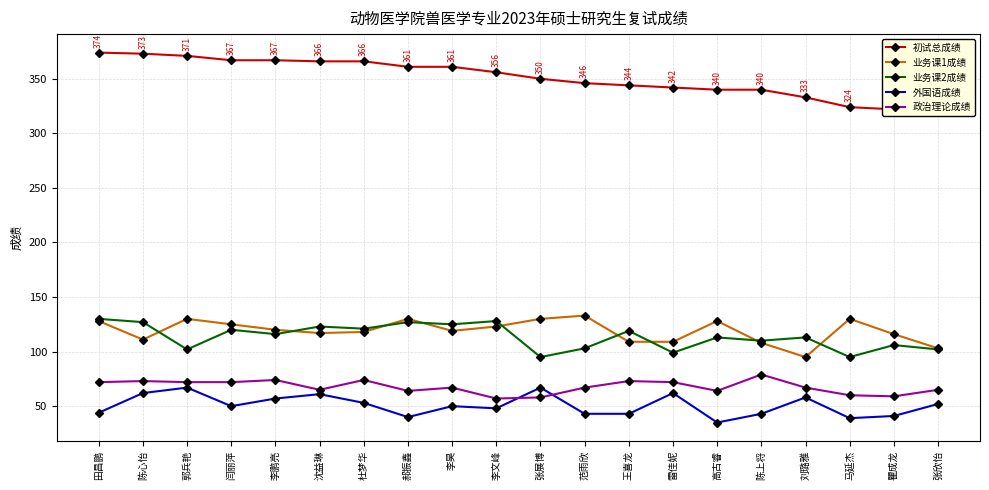

Which has a higher value, 杜梦华 or 郝振鑫?

杜梦华